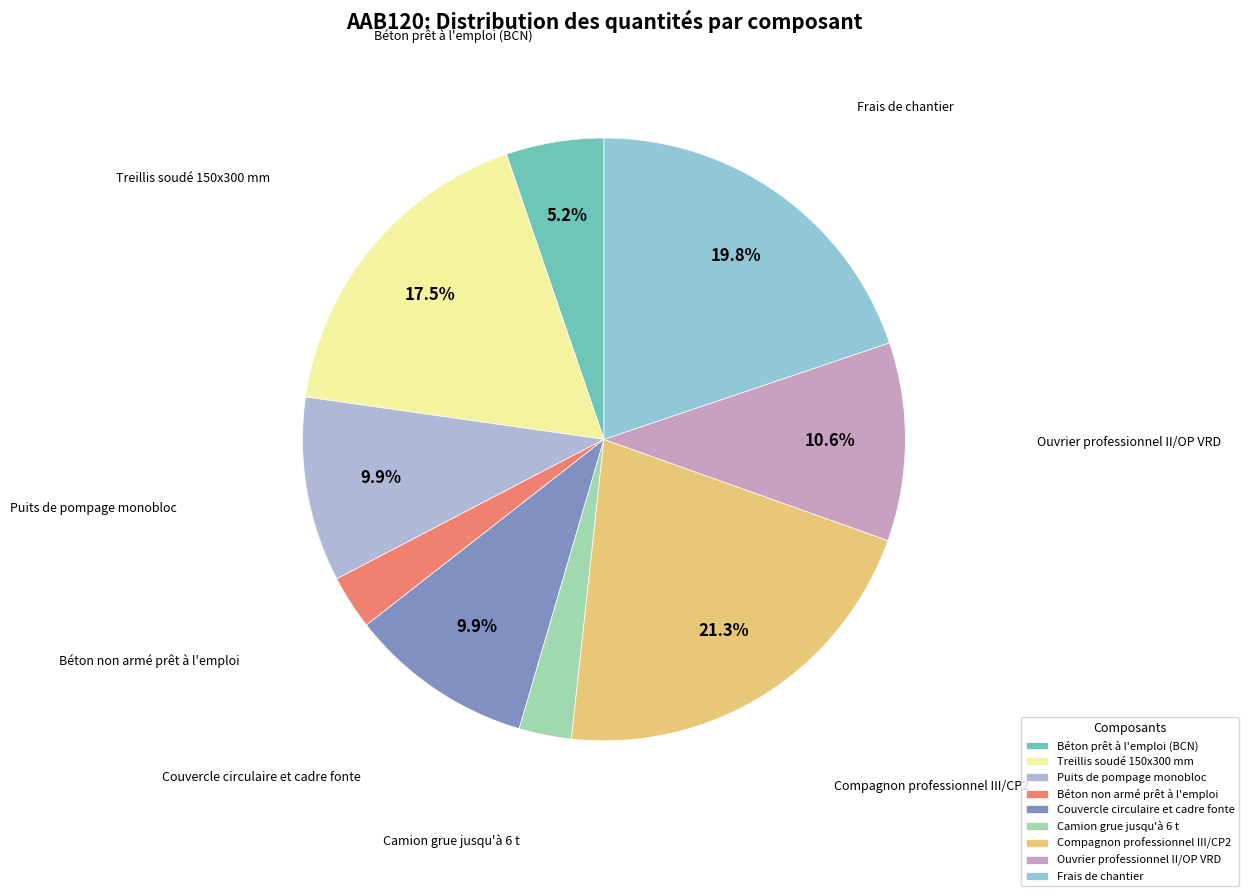

Does Frais de chantier represent more than half of the total?

No